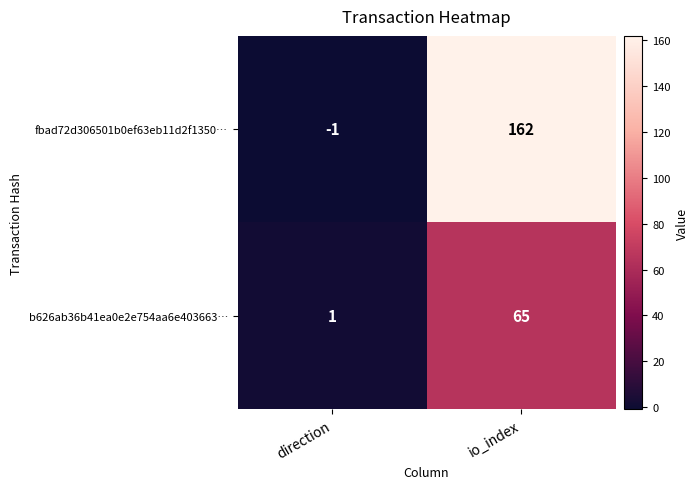

List the series in order of their overall mean, highest first.

fbad72d306501b0ef63eb11d2f1350…, b626ab36b41ea0e2e754aa6e403663…